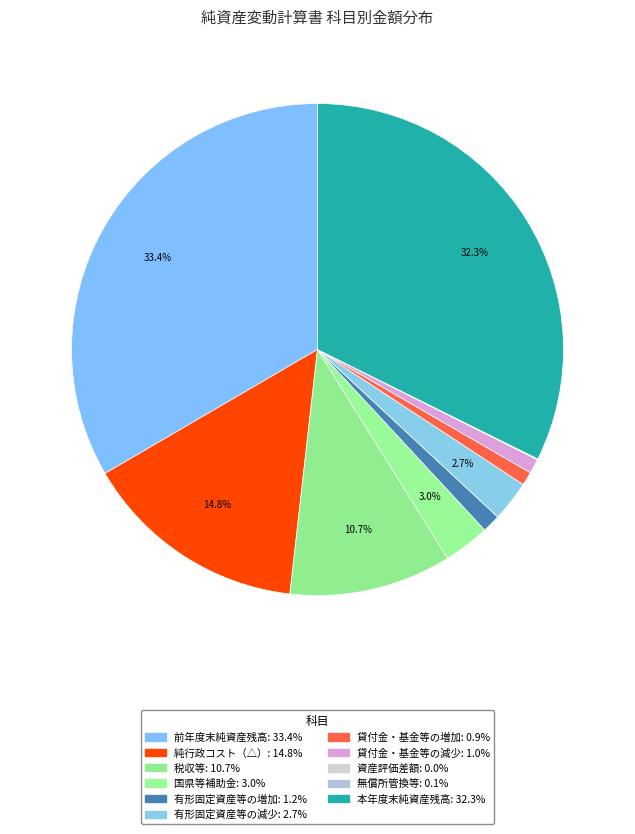

To the nearest percent, what is the difference between the 有形固定資産等の増加 and 税収等 slice percentages?

9%